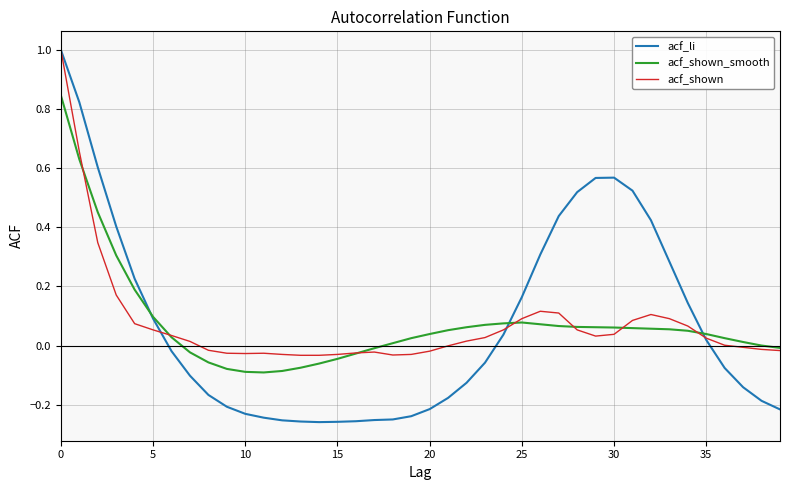

How many lines are shown in the chart?

3